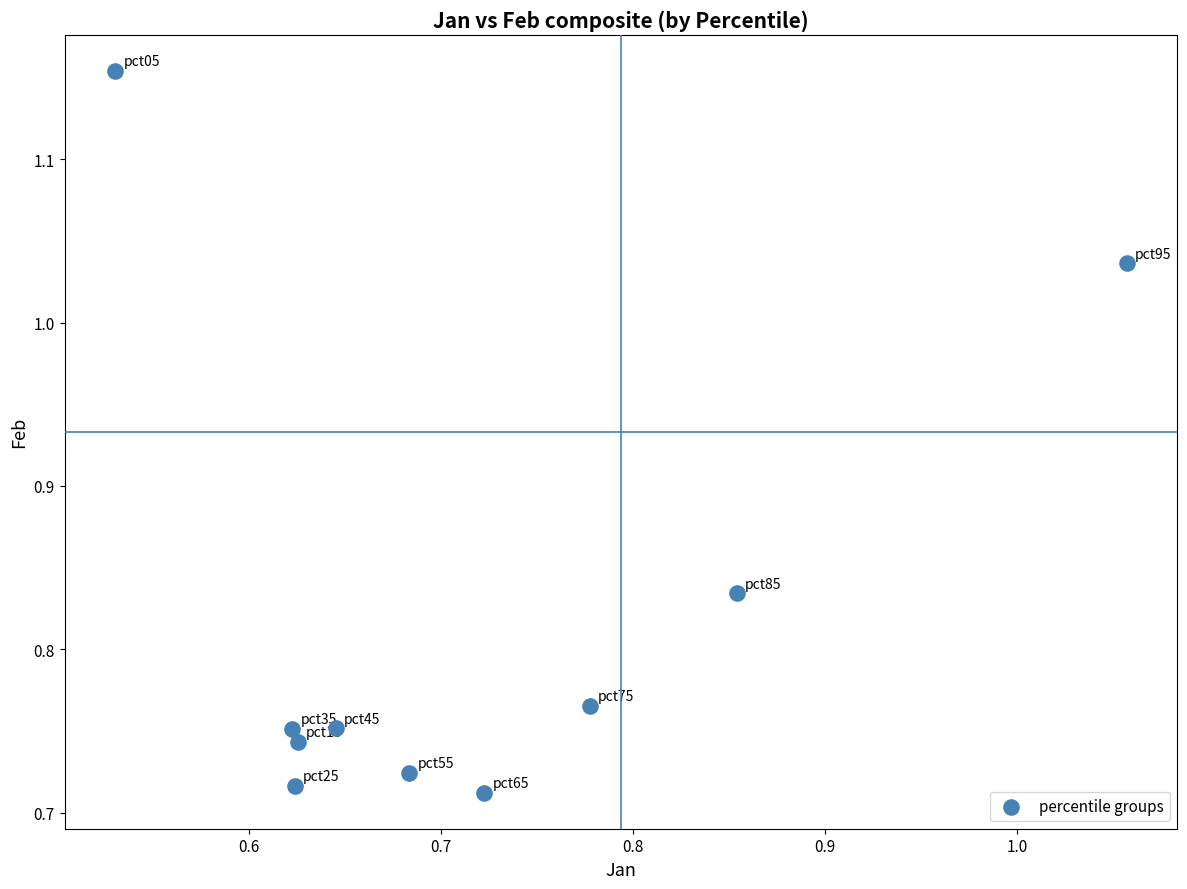

What is the range of X values (max minus min)?

0.5